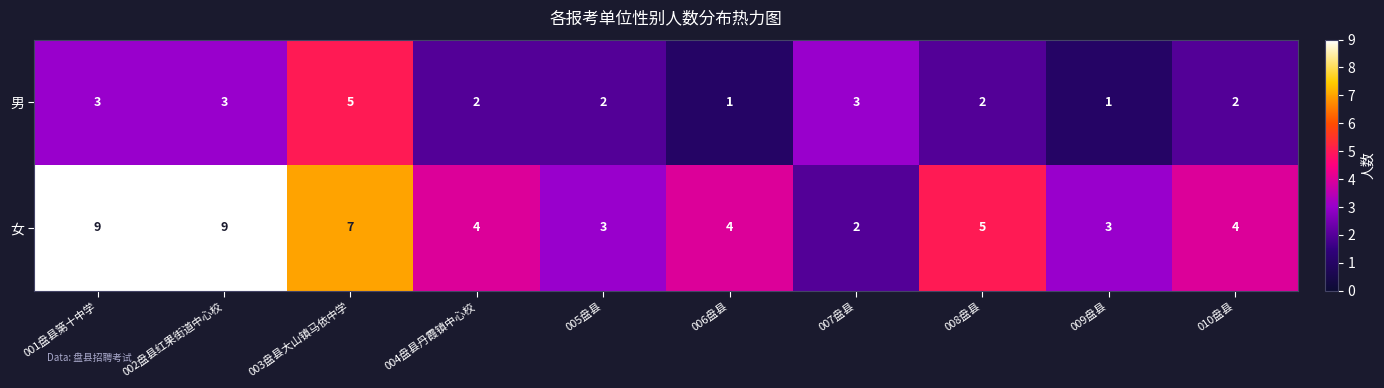

Count the 女 values in the range 3 to 7.

7